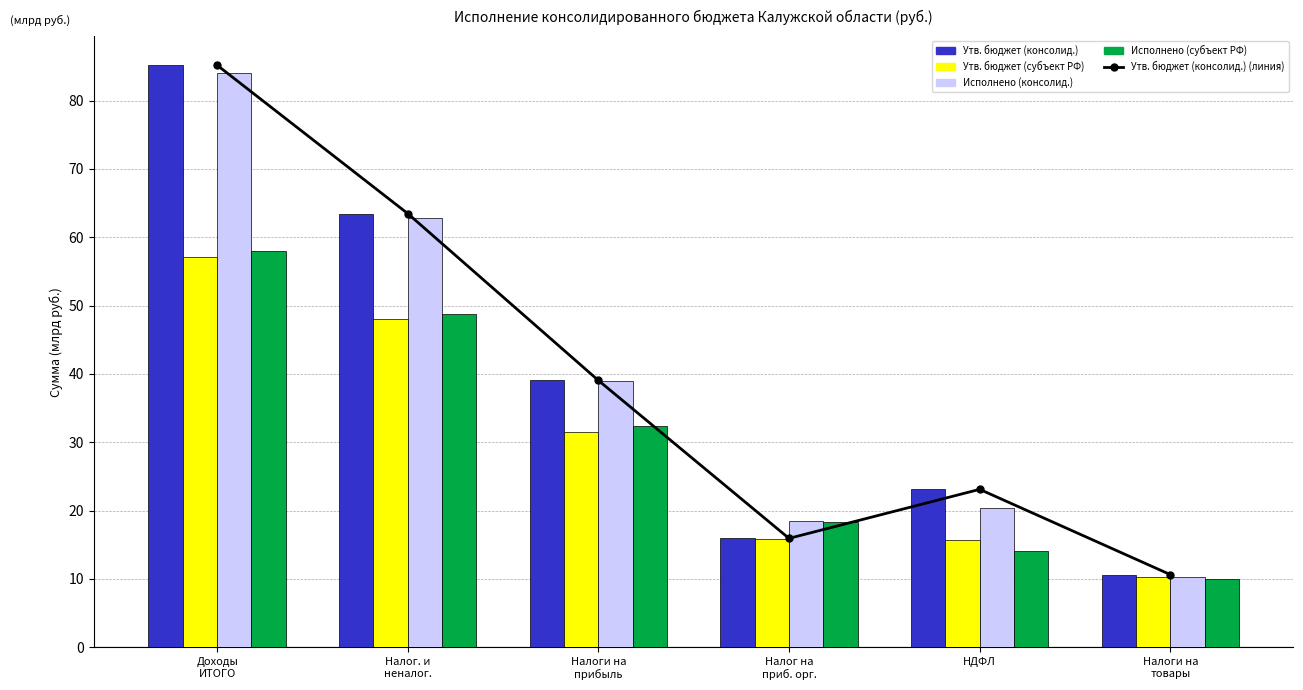

At which label does Исполнено (субъект РФ) reach its peak?

Доходы
ИТОГО